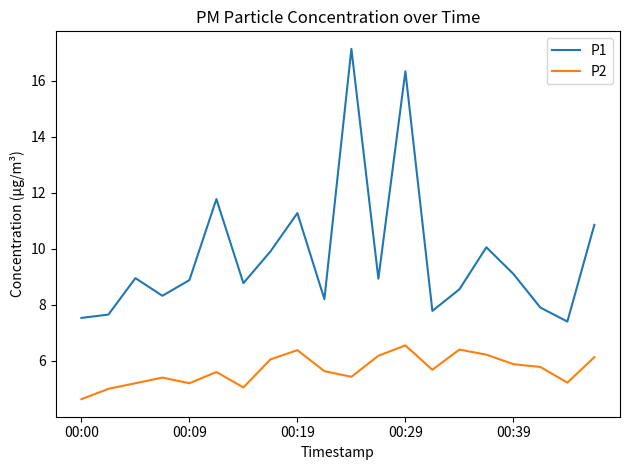

Does the chart display data point markers on the line(s)?

No